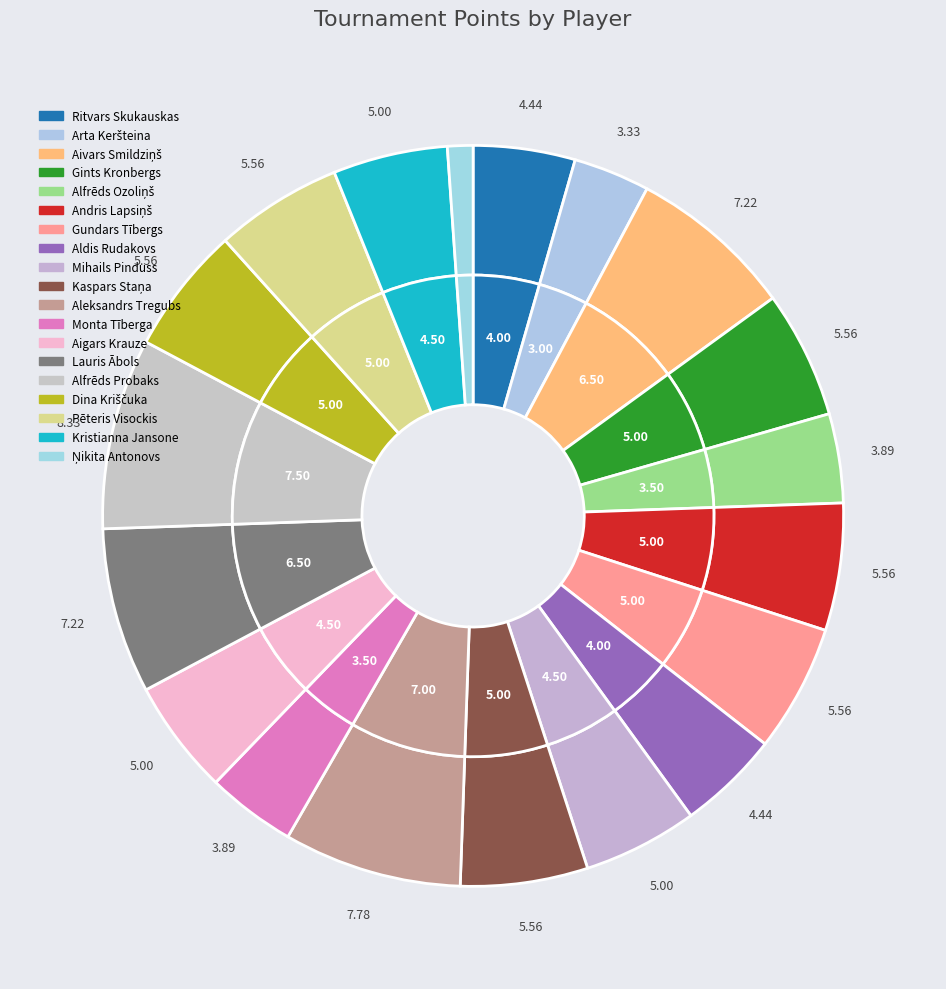

Is Mihails Pinduss the majority of the pie?

No